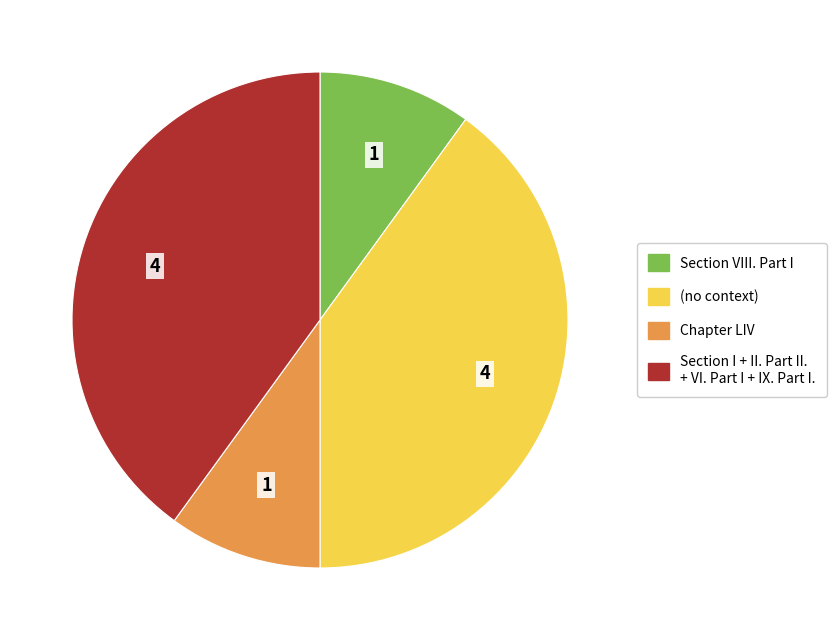

Does Section VIII. Part I account for over 50% of the chart?

No